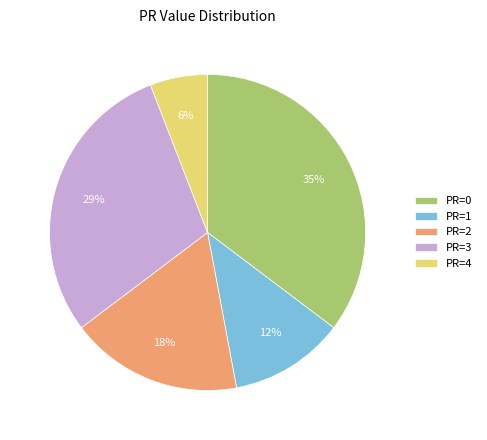

How many slices are in this pie chart?

5